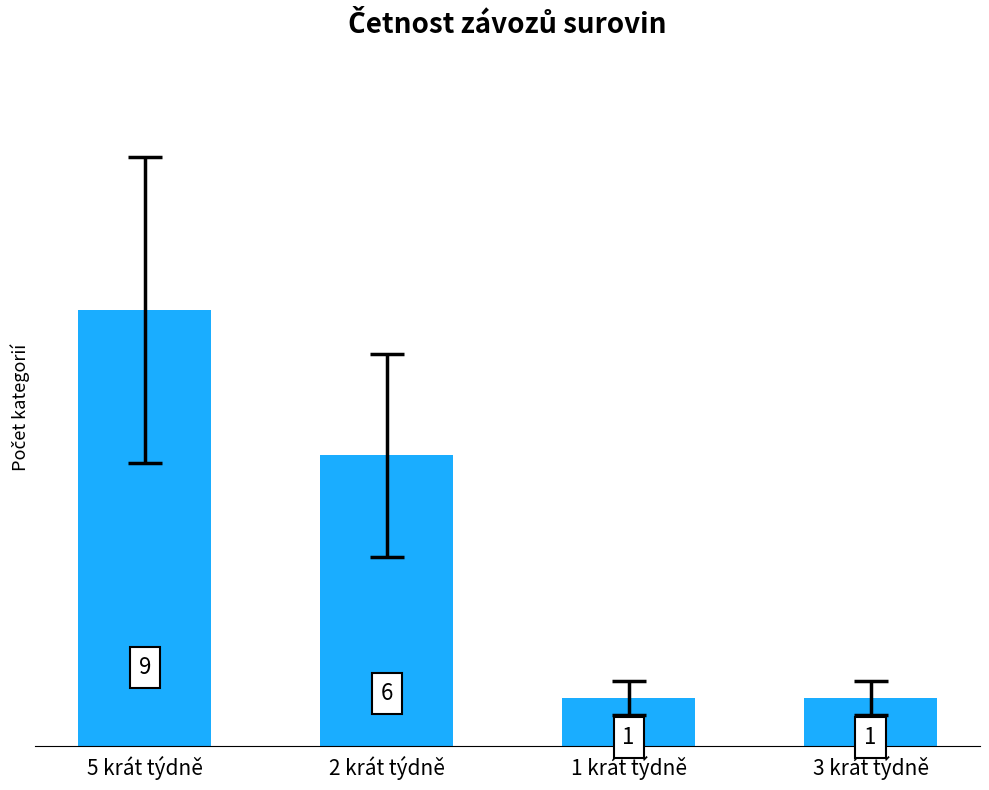

Reading left to right, extract all data points from this chart.

9	6	1	1